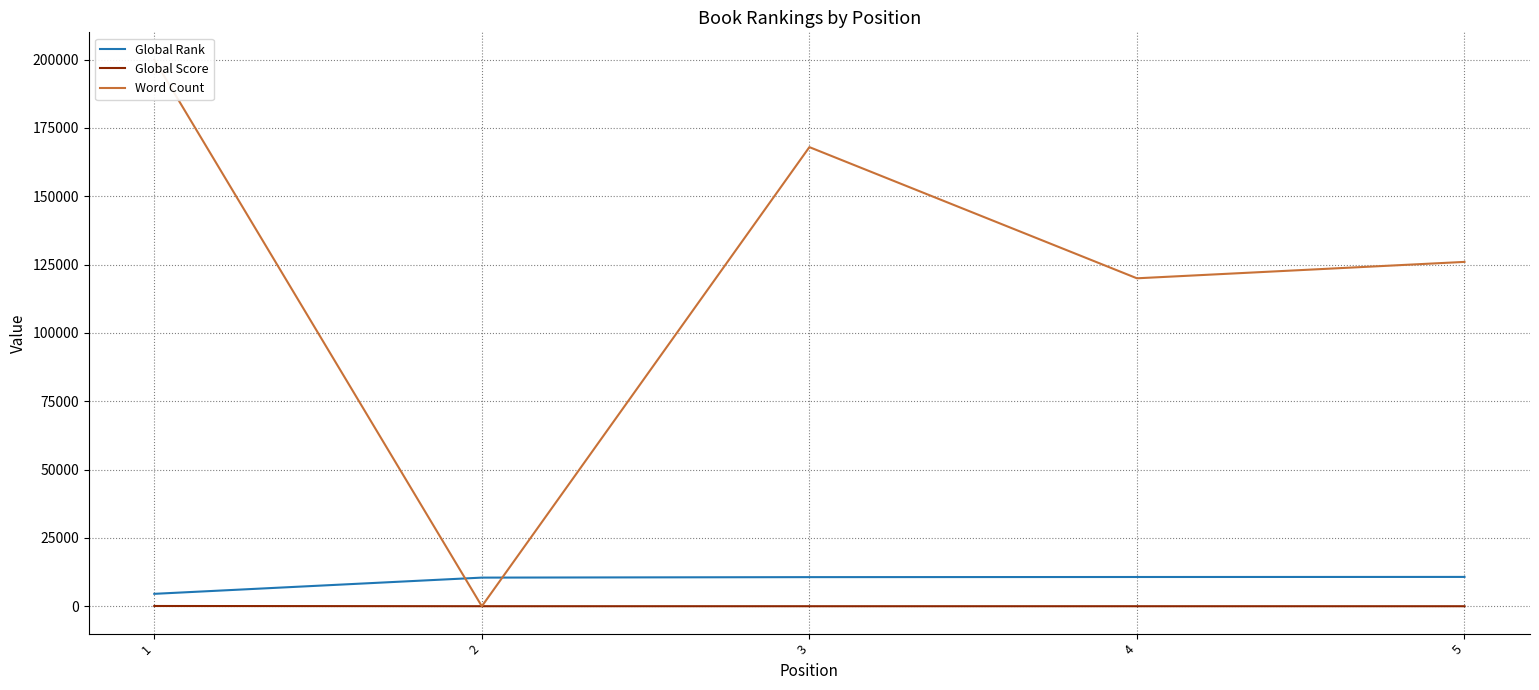

List the series in order of their peak value, lowest first.

Global Score, Global Rank, Word Count